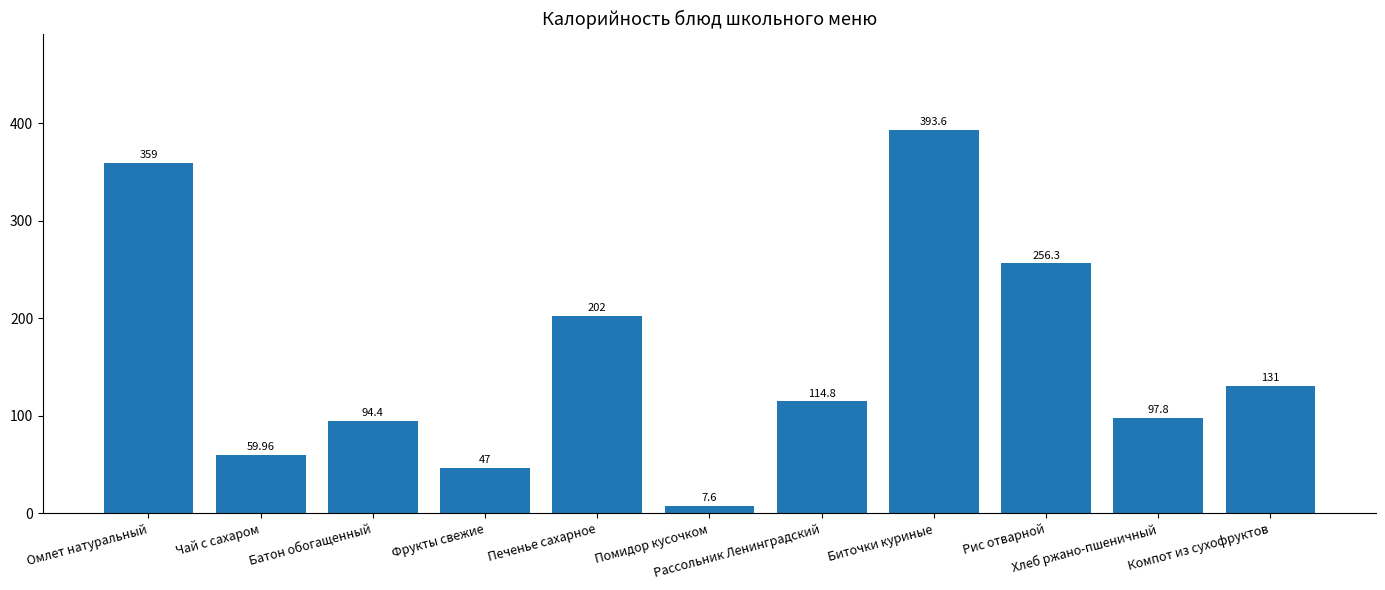

At which label does the data first exceed 114?

Омлет натуральный